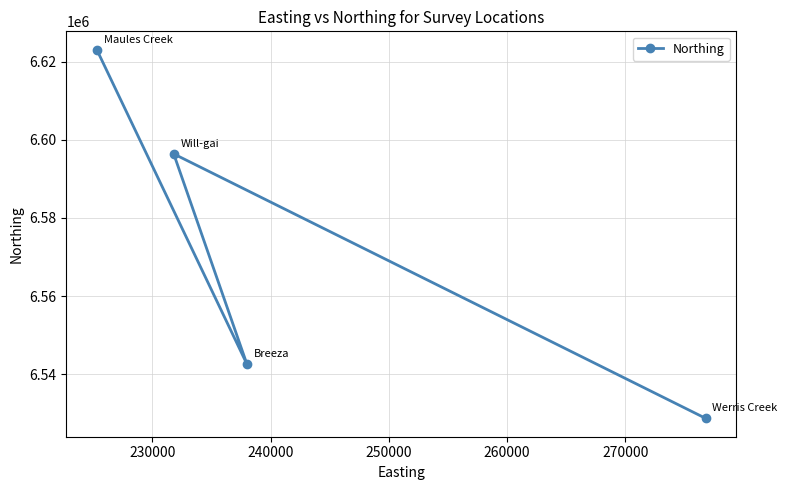

Reading left to right, extract all data points from this chart.

6623037	6596392	6542606	6528734